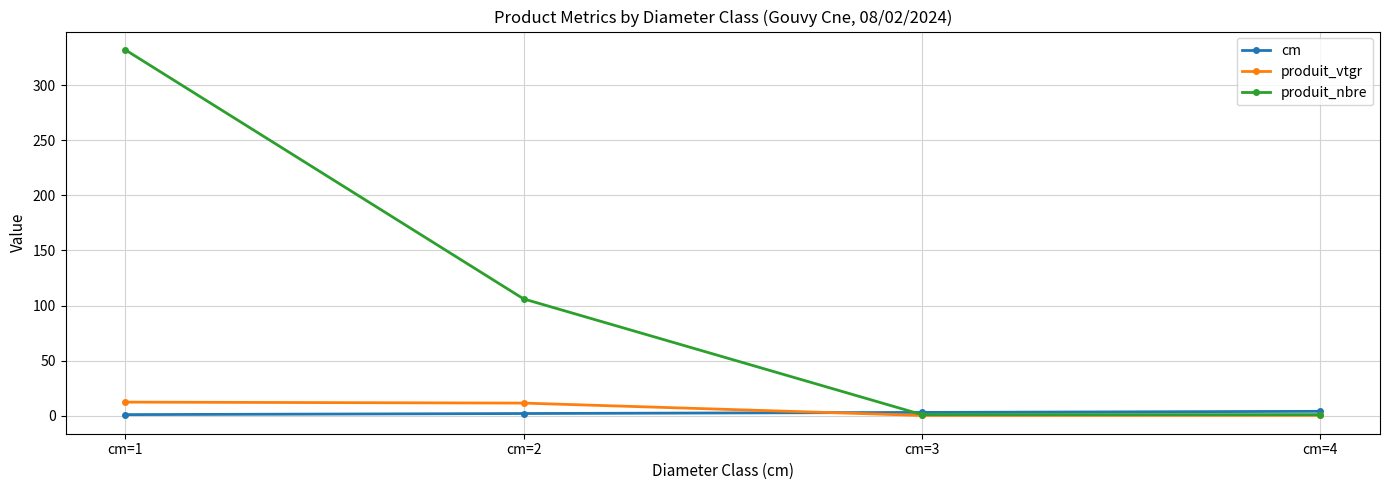

Is the value of produit_vtgr at cm=2 greater than the value of cm at cm=2?

Yes